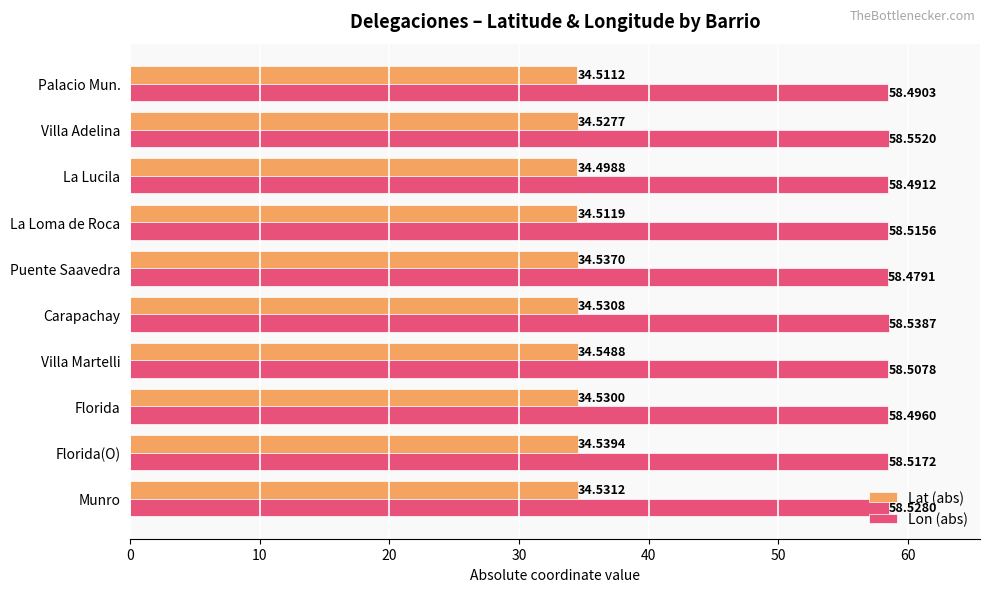

Which series has the widest spread of values?

Lon (abs)